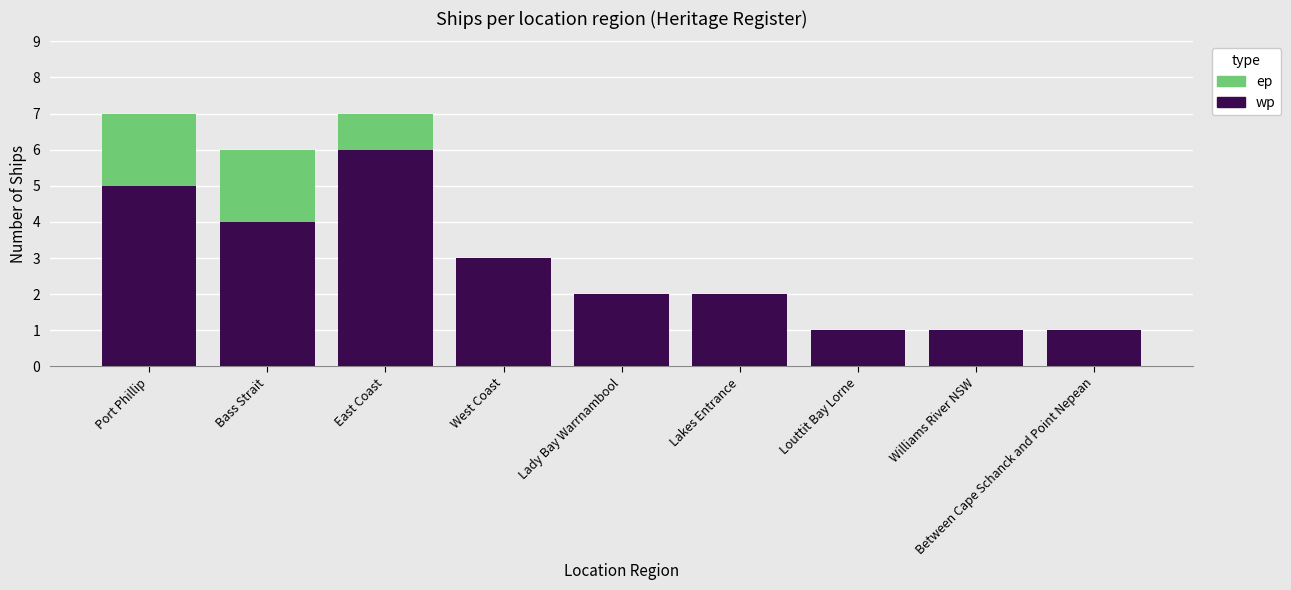

What is the approximate value of wp at West Coast?

3